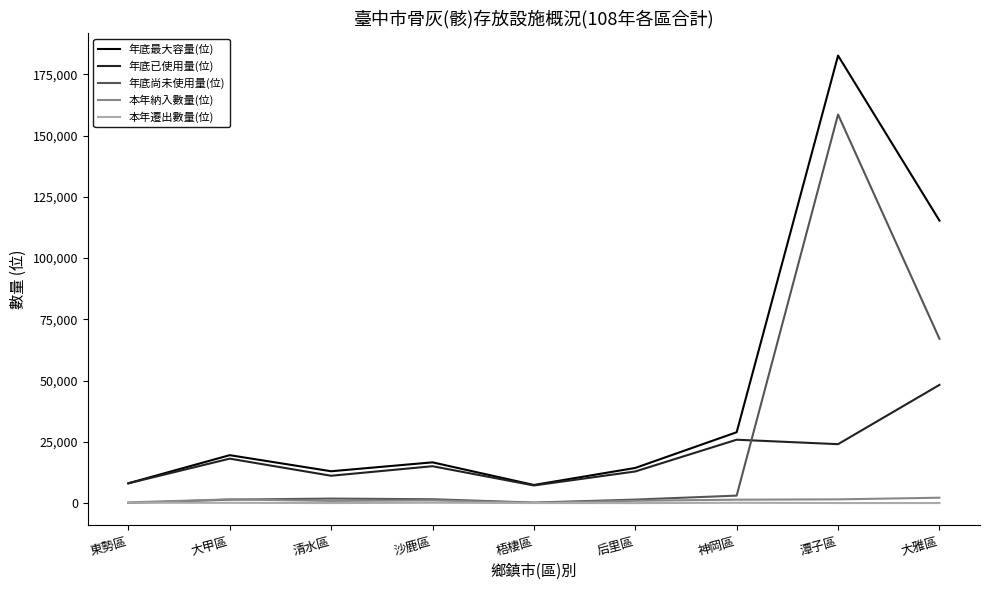

In 年底尚未使用量(位), how many points are higher than both neighbors (excluding endpoints)?

2